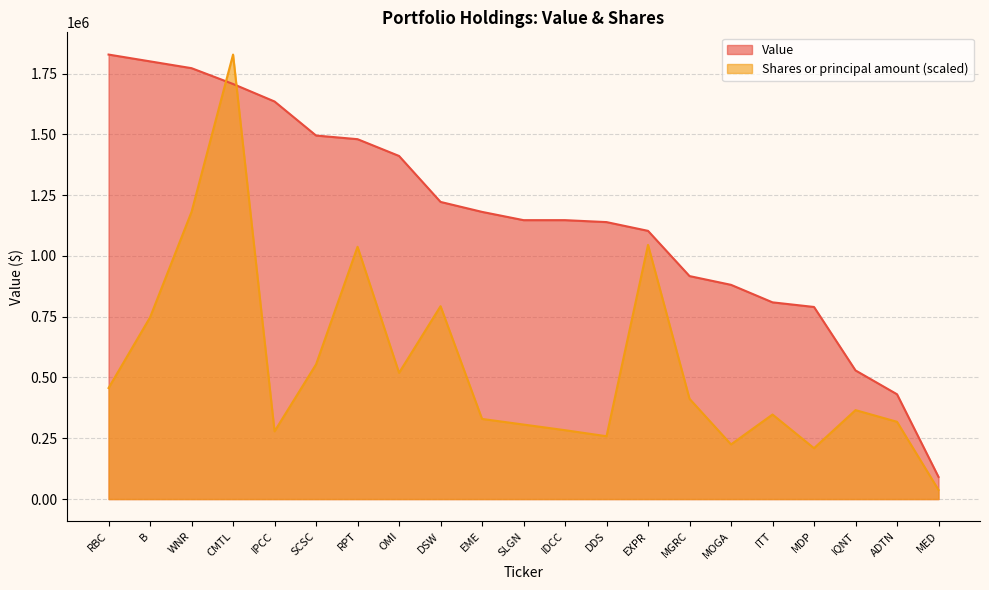

What is the minimum value for Shares or principal amount?

37603.0